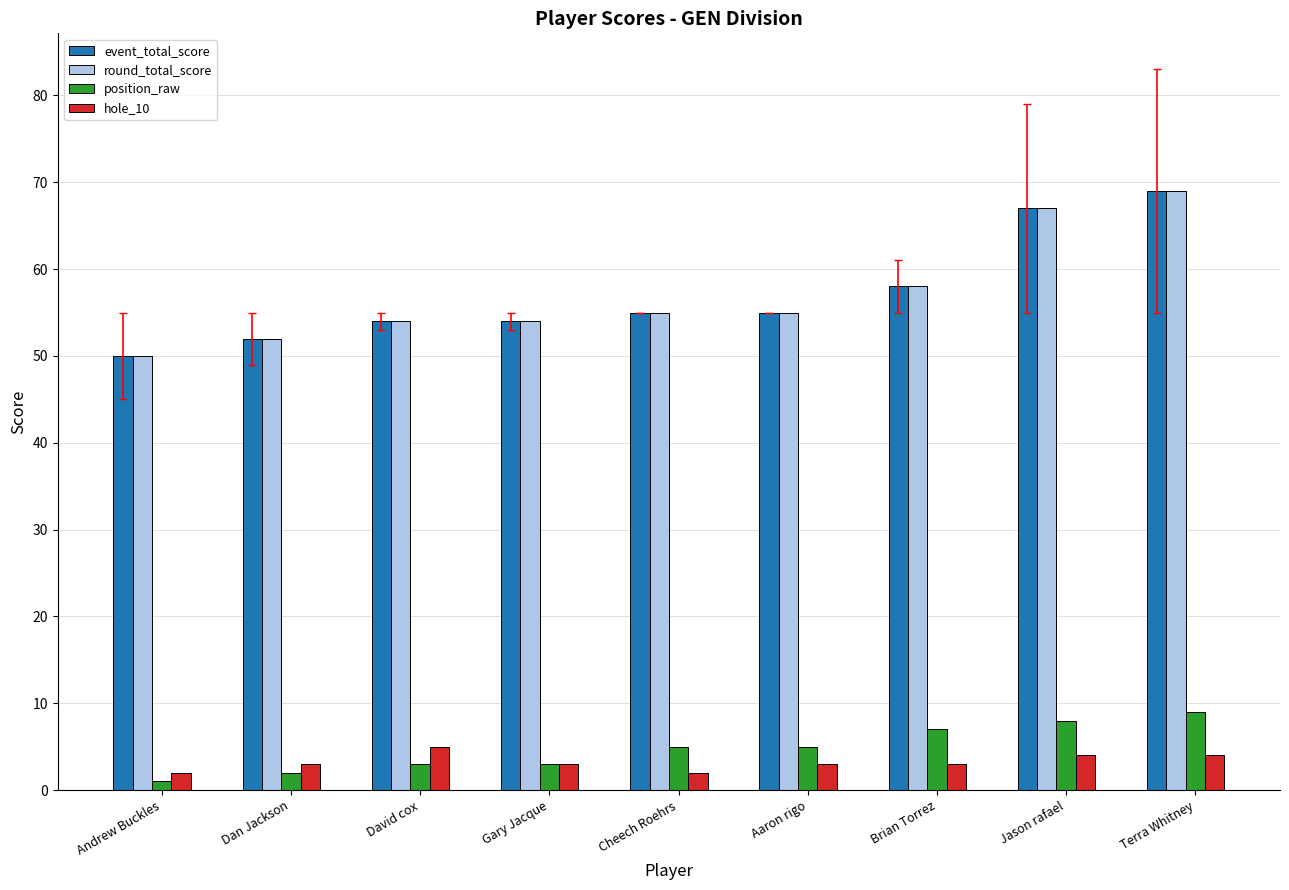

Which category has the lowest value in the round_total_score series?

Andrew Buckles